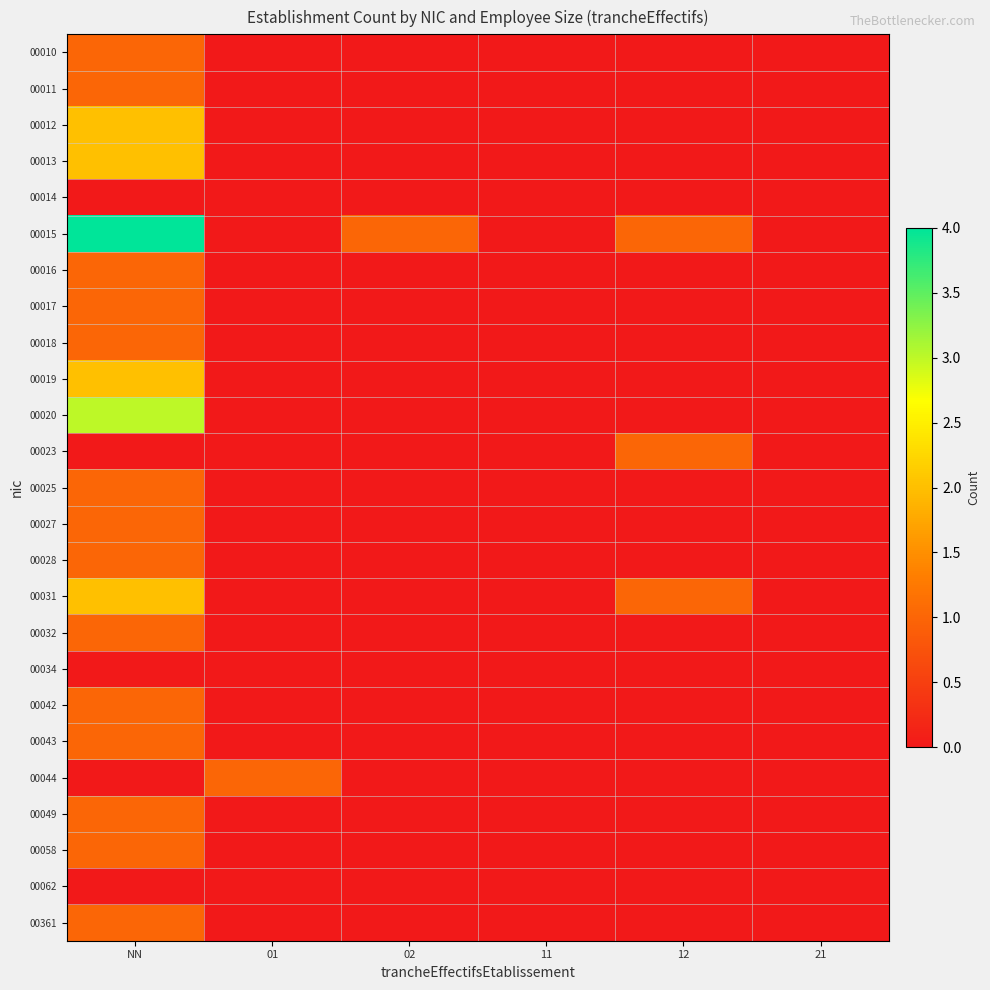

At how many categories does at least one series exceed 0?

4